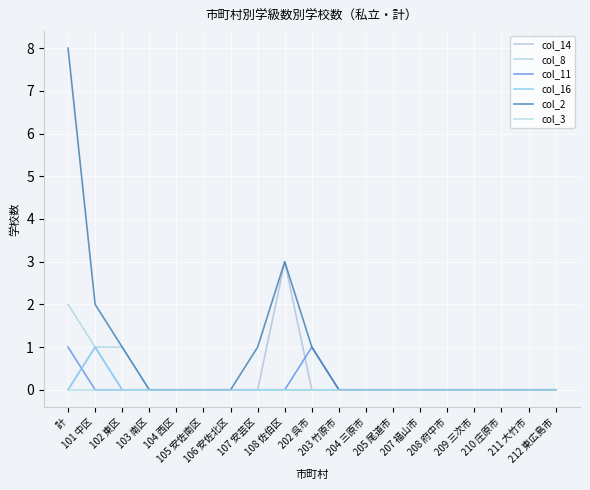

What is the difference between the second highest and second lowest values in the col_14 series?

1